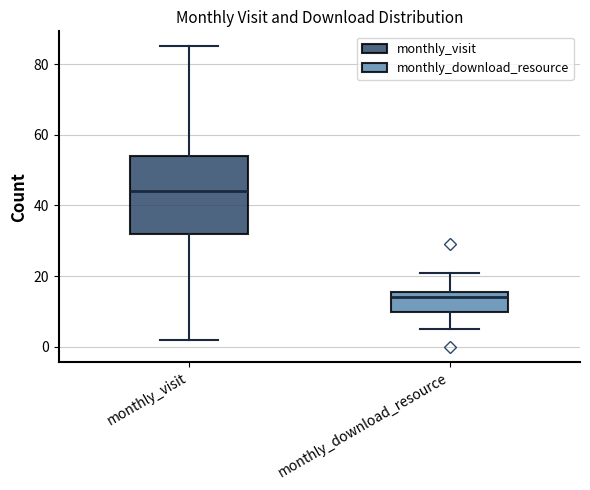

Which box has the lowest median line?

monthly_download_resource